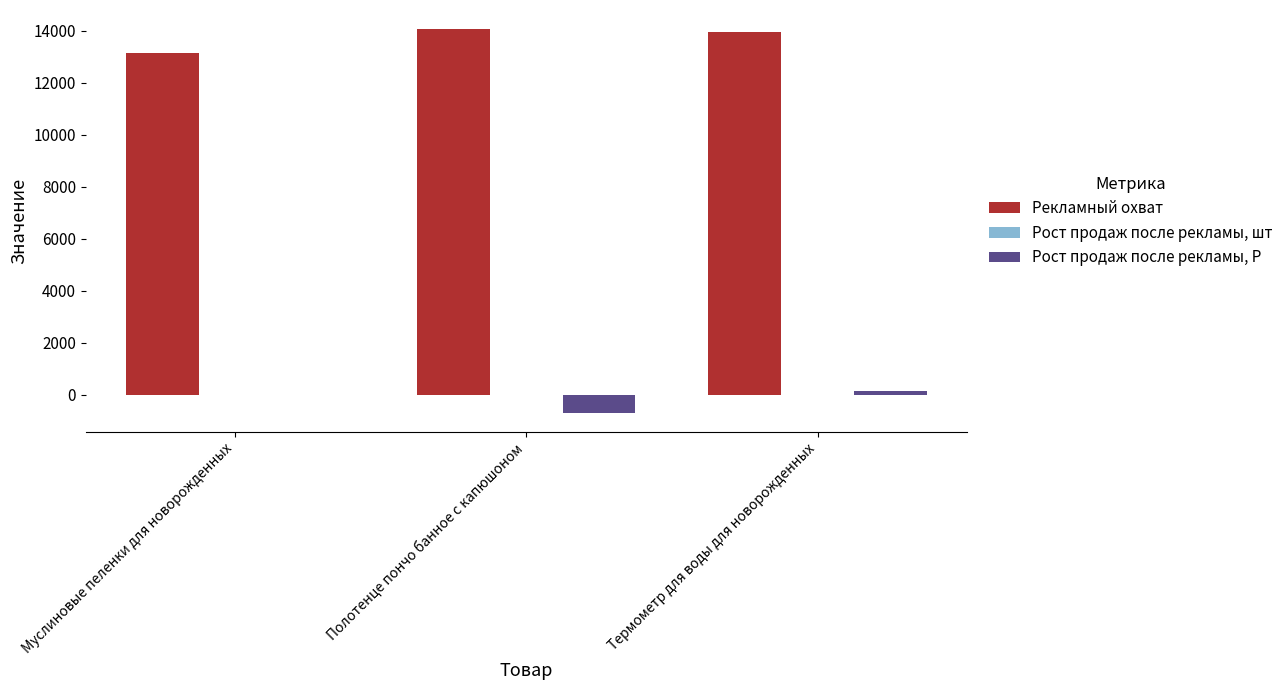

Are the bars grouped side by side (vs. stacked)?

Yes